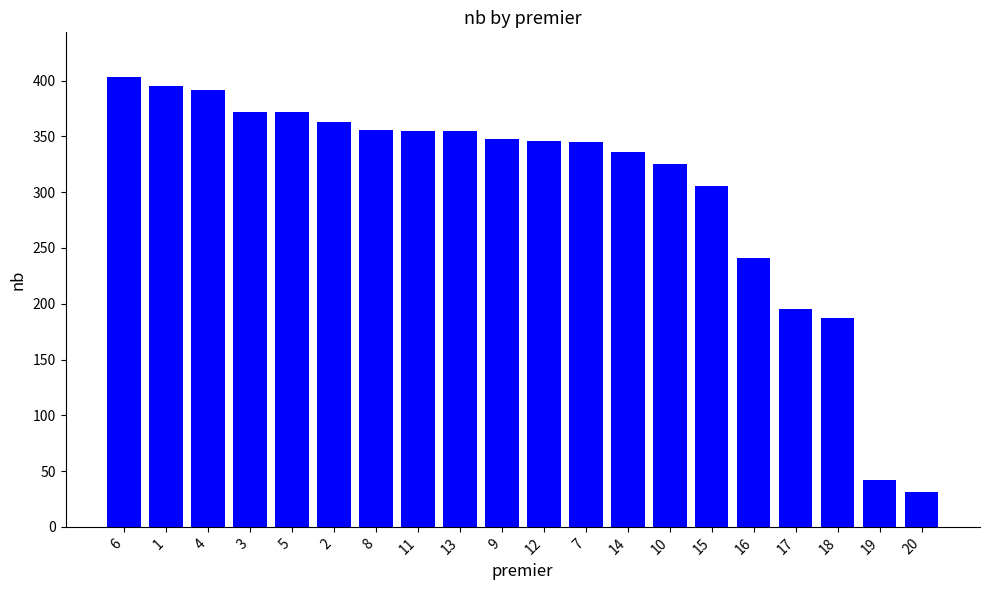

At which category does the chart reach its peak across all series?

6